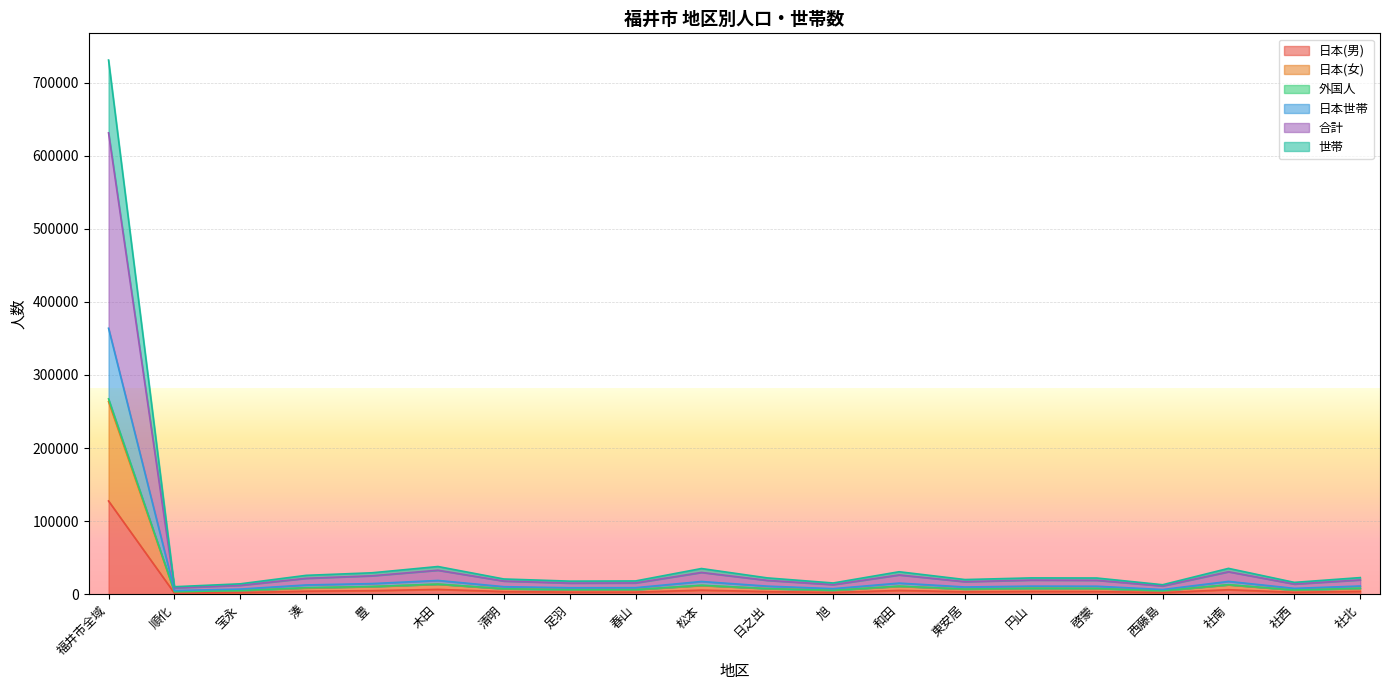

What position from the right is 西藤島?

4